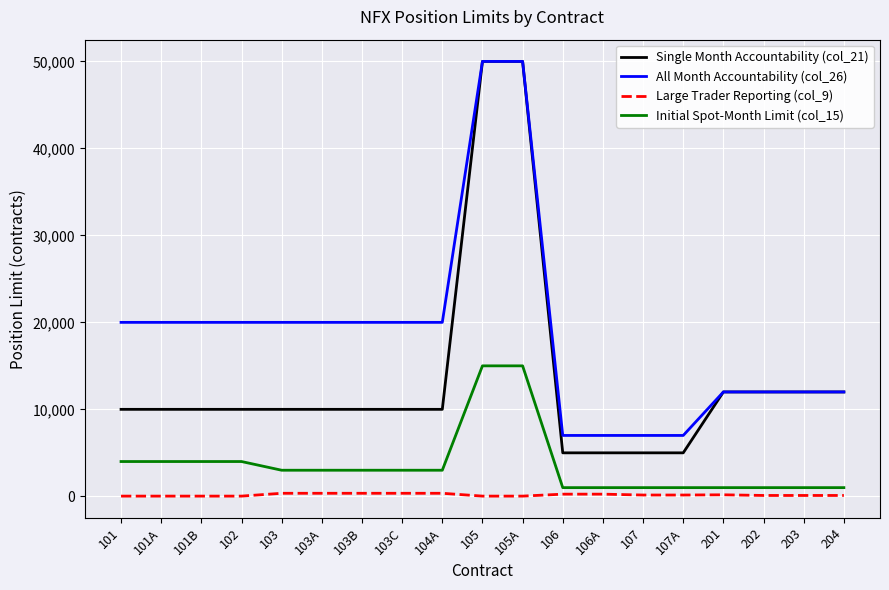

Which series has the largest total across all categories?

All Month Accountability (col_26)